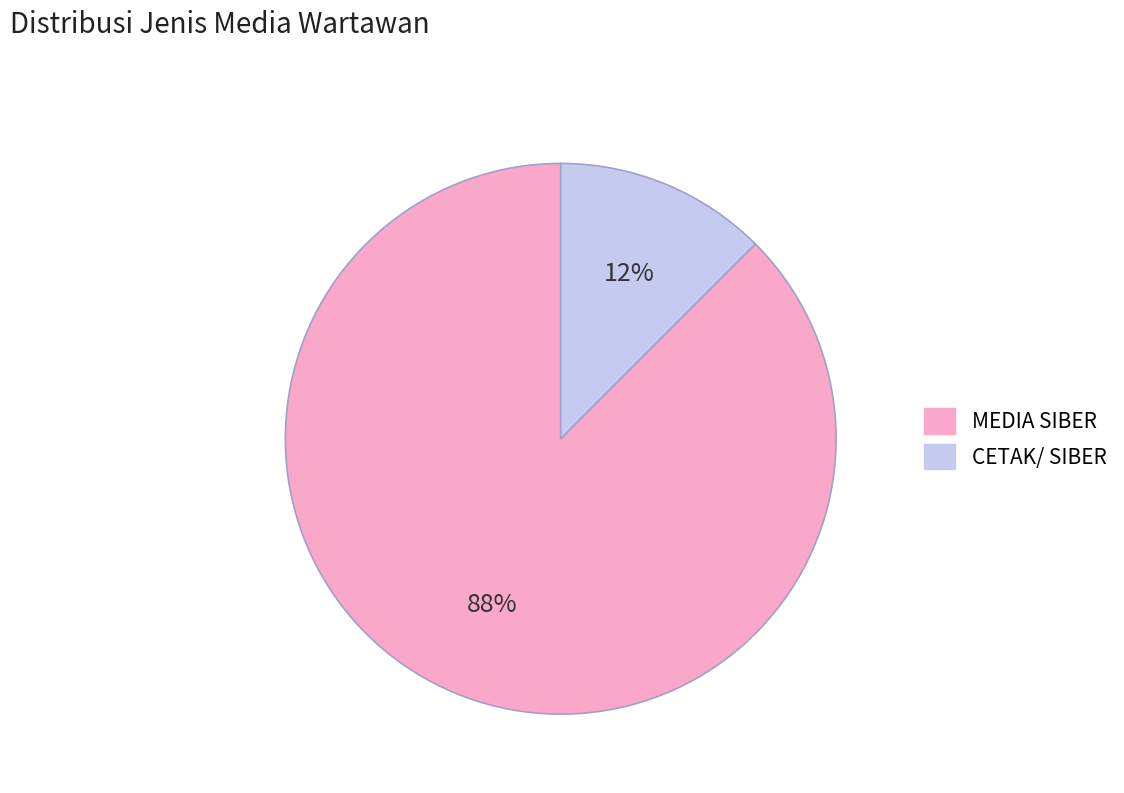

What is the largest slice in the pie chart?

MEDIA SIBER